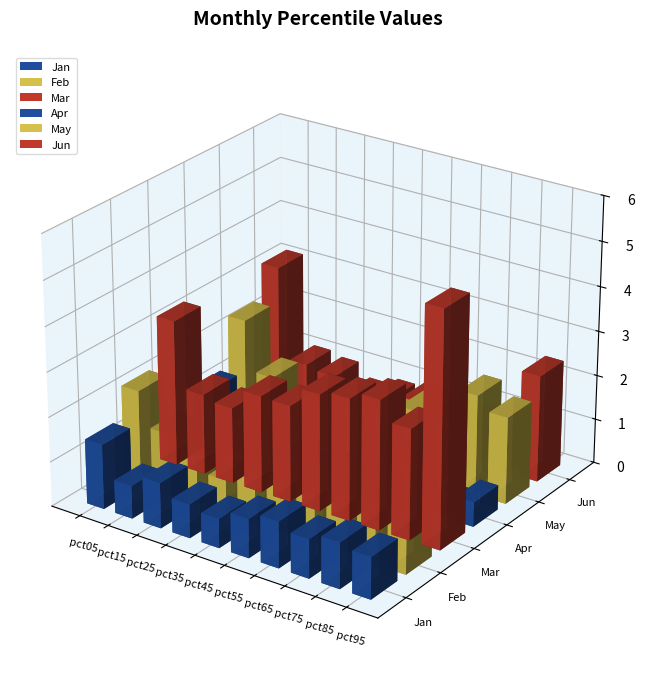

How many bars are there in total?

60